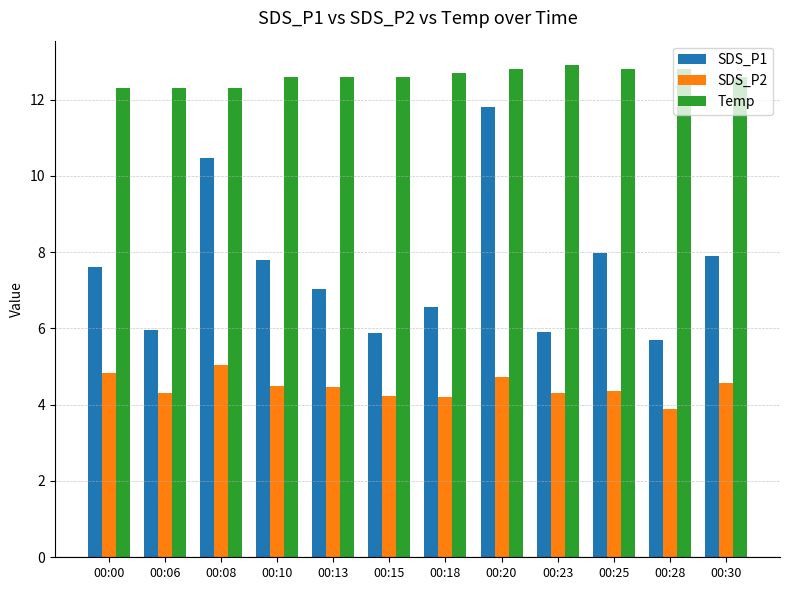

At which category is the sum across all series the highest?

00:20